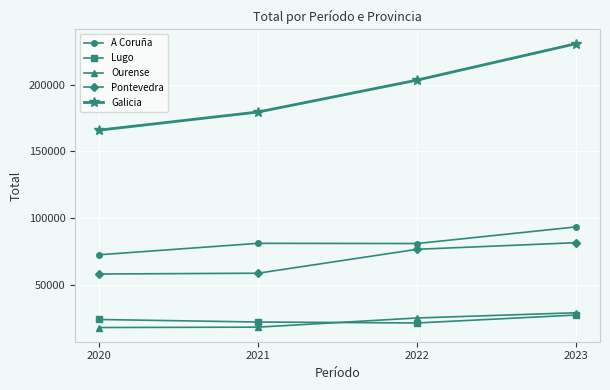

What is the smallest value displayed?

17779